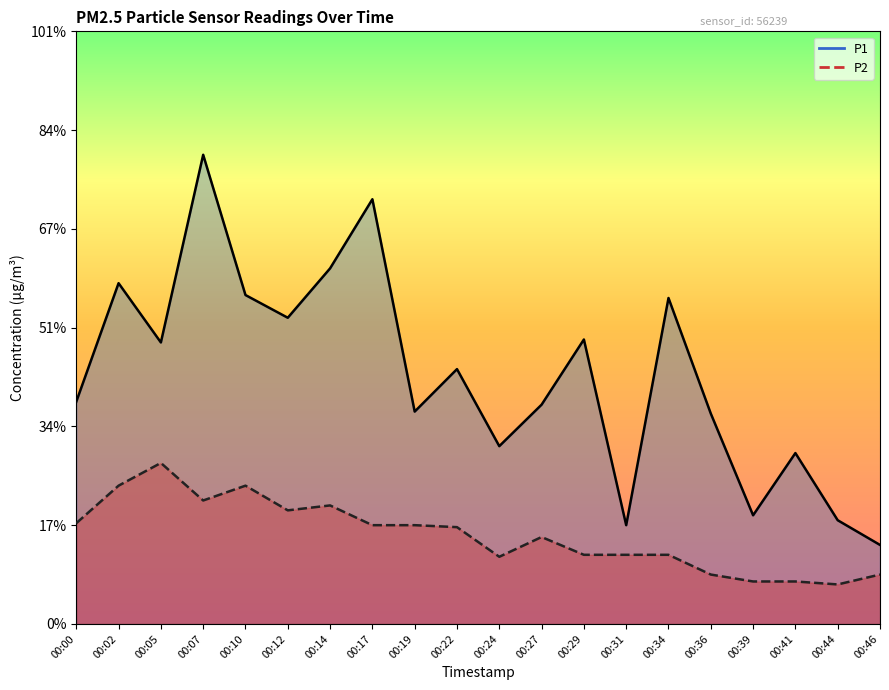

At which label is P2 closest to 1?

00:17